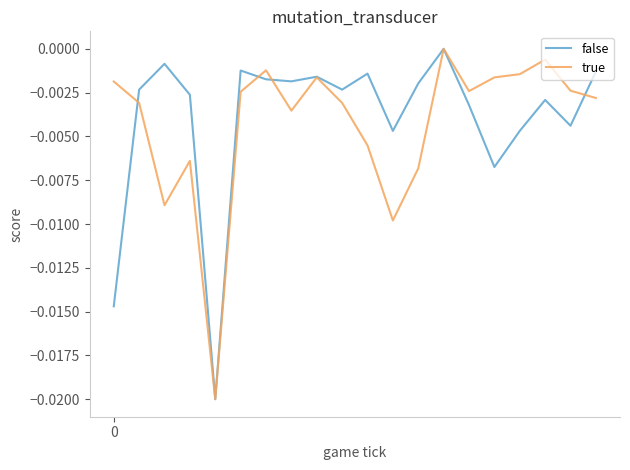

How many lines are shown in the chart?

2